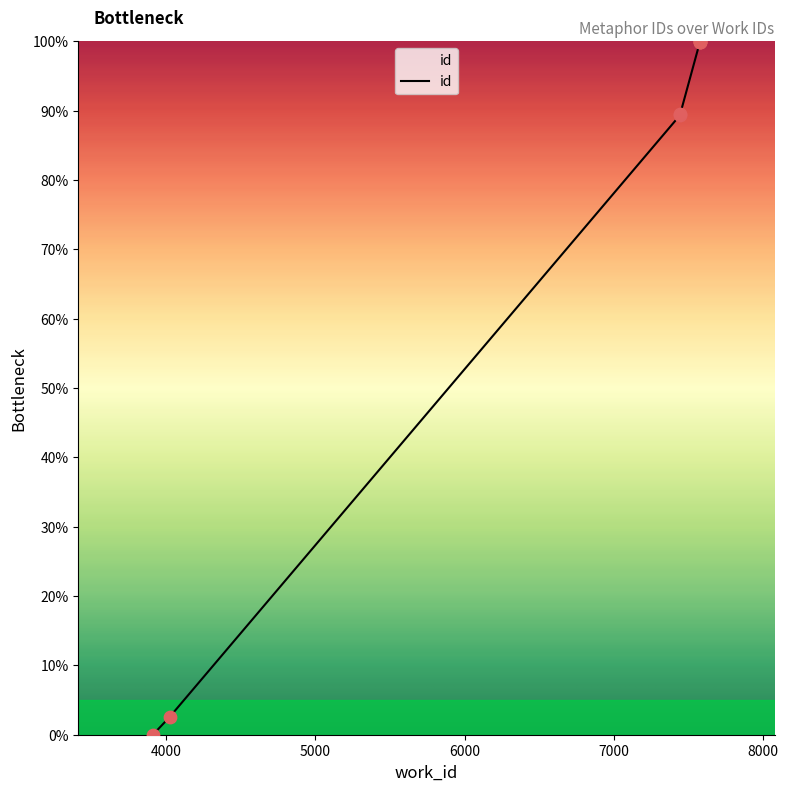

What is the change in value from 7443 to 7576?

+10.5